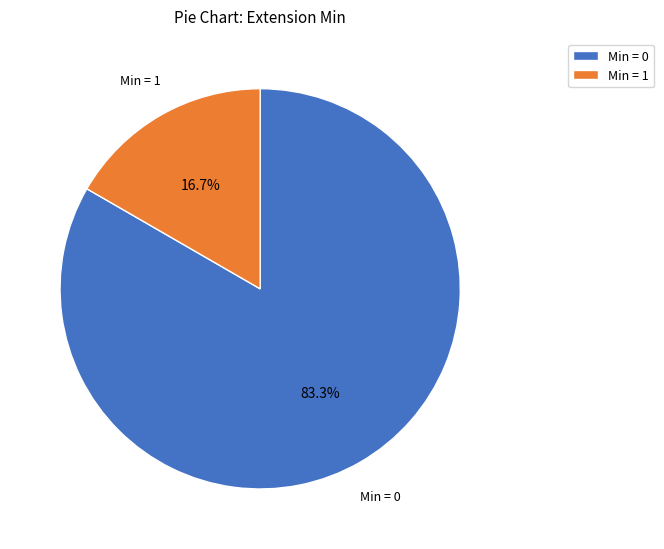

Do Min = 1 and Min = 0 together represent more than half of the pie?

Yes